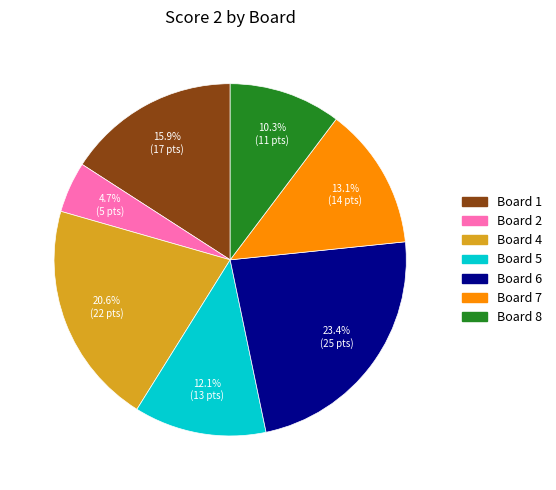

Is there a majority slice in this chart?

No